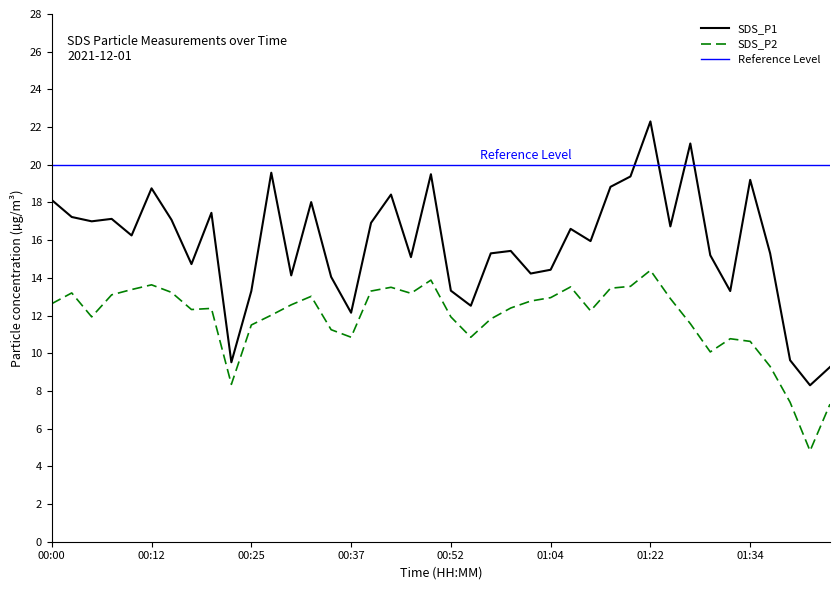

Reading left to right, extract all data points from this chart.

SDS_P1: 00:00=18.1	00:02=17.2	00:05=17.0	00:07=17.1	00:10=16.2	00:12=18.8	00:15=17.1	00:17=14.7	00:20=17.4	00:22=9.5	00:25=13.3	00:27=19.6	00:29=14.1	00:32=18.0	00:34=14.1	00:37=12.2	00:39=16.9	00:42=18.4	00:44=15.1	00:49=19.5	00:52=13.3	00:54=12.5	00:56=15.3	00:59=15.4	01:01=14.2	01:04=14.4	01:06=16.6	01:09=15.9	01:17=18.8	01:19=19.4	01:22=22.3	01:24=16.7	01:26=21.1	01:29=15.2	01:31=13.3	01:34=19.2	01:36=15.3	01:39=9.6	01:41=8.3	01:44=9.3
SDS_P2: 00:00=12.6	00:02=13.2	00:05=11.9	00:07=13.1	00:10=13.4	00:12=13.6	00:15=13.2	00:17=12.3	00:20=12.4	00:22=8.3	00:25=11.5	00:27=12.0	00:29=12.6	00:32=13.0	00:34=11.2	00:37=10.8	00:39=13.3	00:42=13.5	00:44=13.2	00:49=13.9	00:52=11.9	00:54=10.8	00:56=11.8	00:59=12.4	01:01=12.8	01:04=12.9	01:06=13.5	01:09=12.2	01:17=13.4	01:19=13.6	01:22=14.4	01:24=12.9	01:26=11.6	01:29=10.1	01:31=10.8	01:34=10.6	01:36=9.3	01:39=7.4	01:41=4.8	01:44=7.3